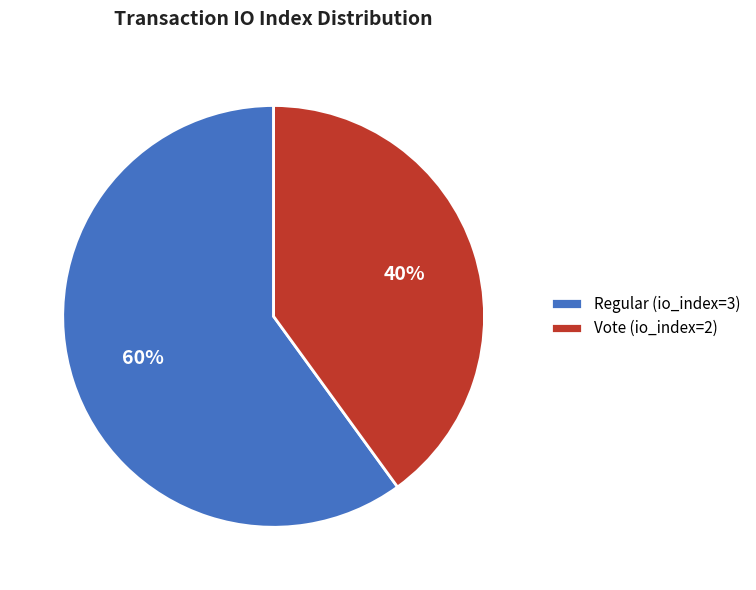

How many slices are in this pie chart?

2